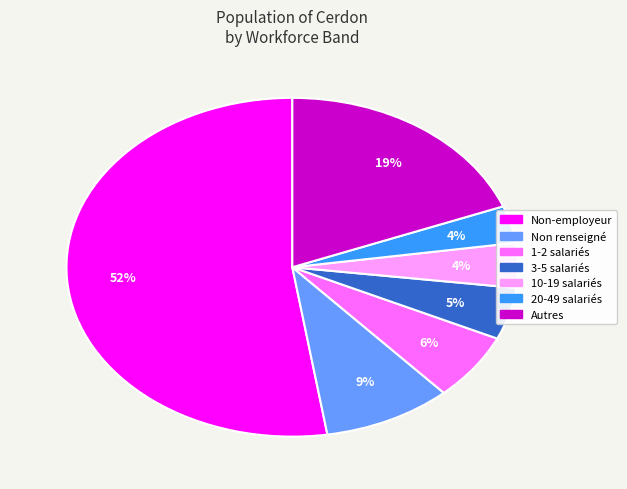

To the nearest percent, what is the average slice percentage?

14%